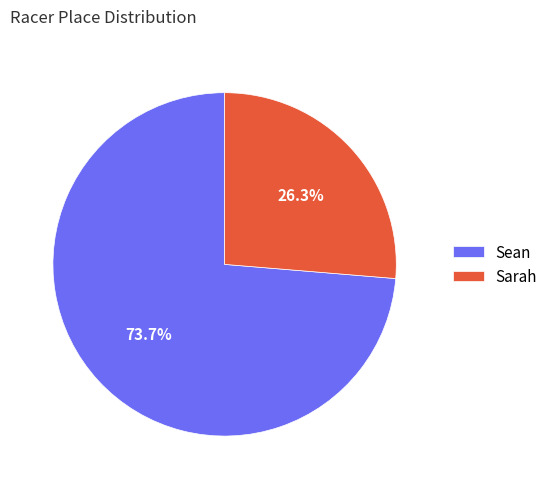

Which slice is the largest?

Sean